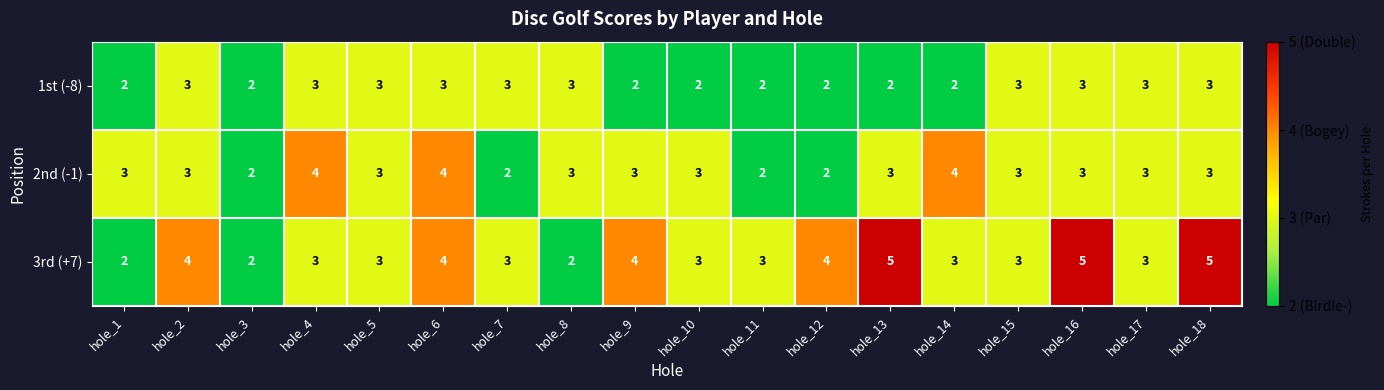

What is the sum of the 3rd (+7) values at hole_15 and hole_11?

6